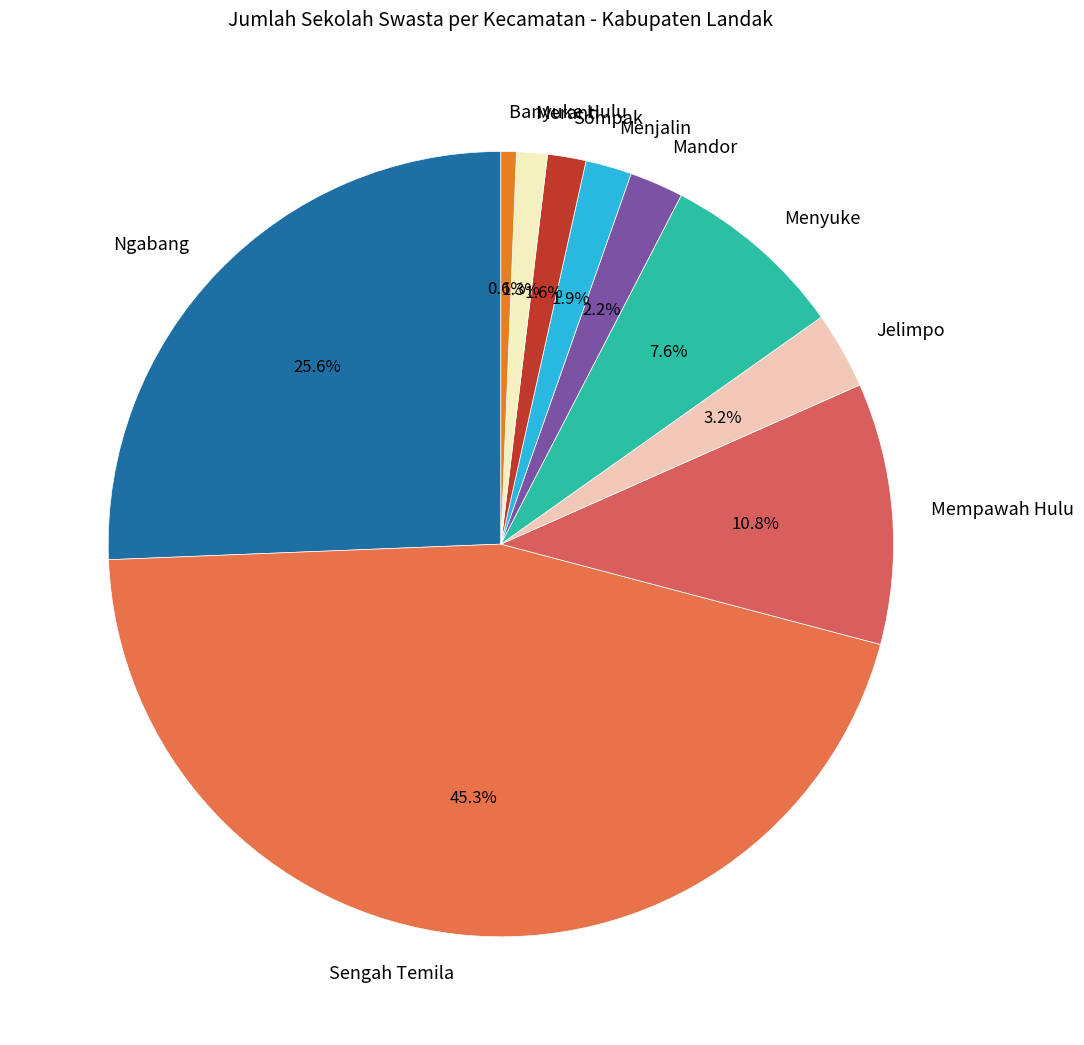

Which category has the biggest portion of the pie?

Sengah Temila